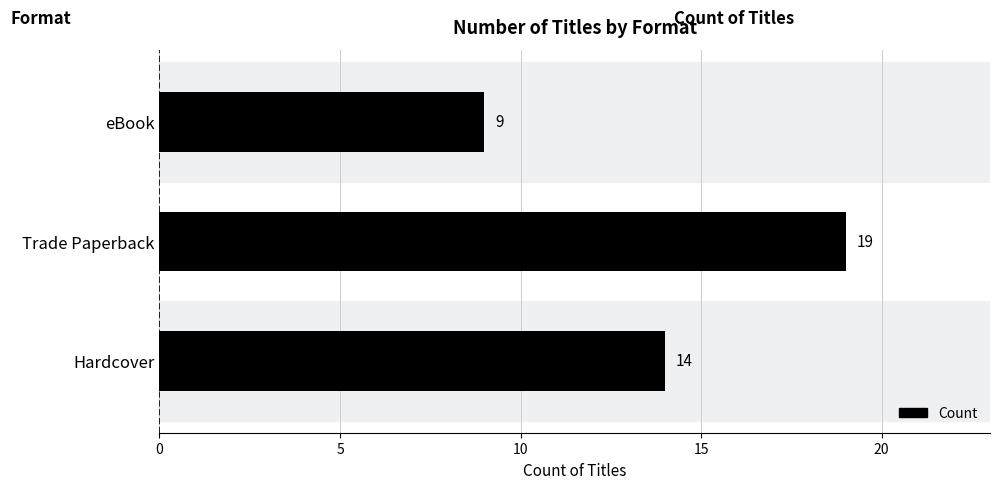

List the labels in order of value, largest first.

Trade Paperback, Hardcover, eBook